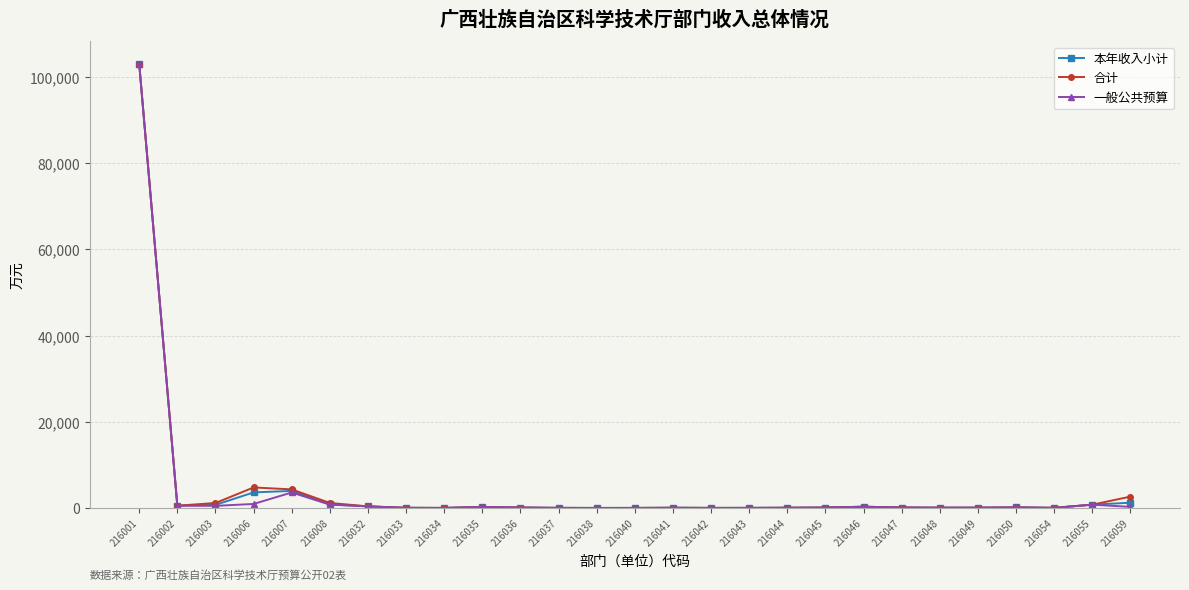

What are all the series names shown in the legend?

本年收入小计, 合计, 一般公共预算